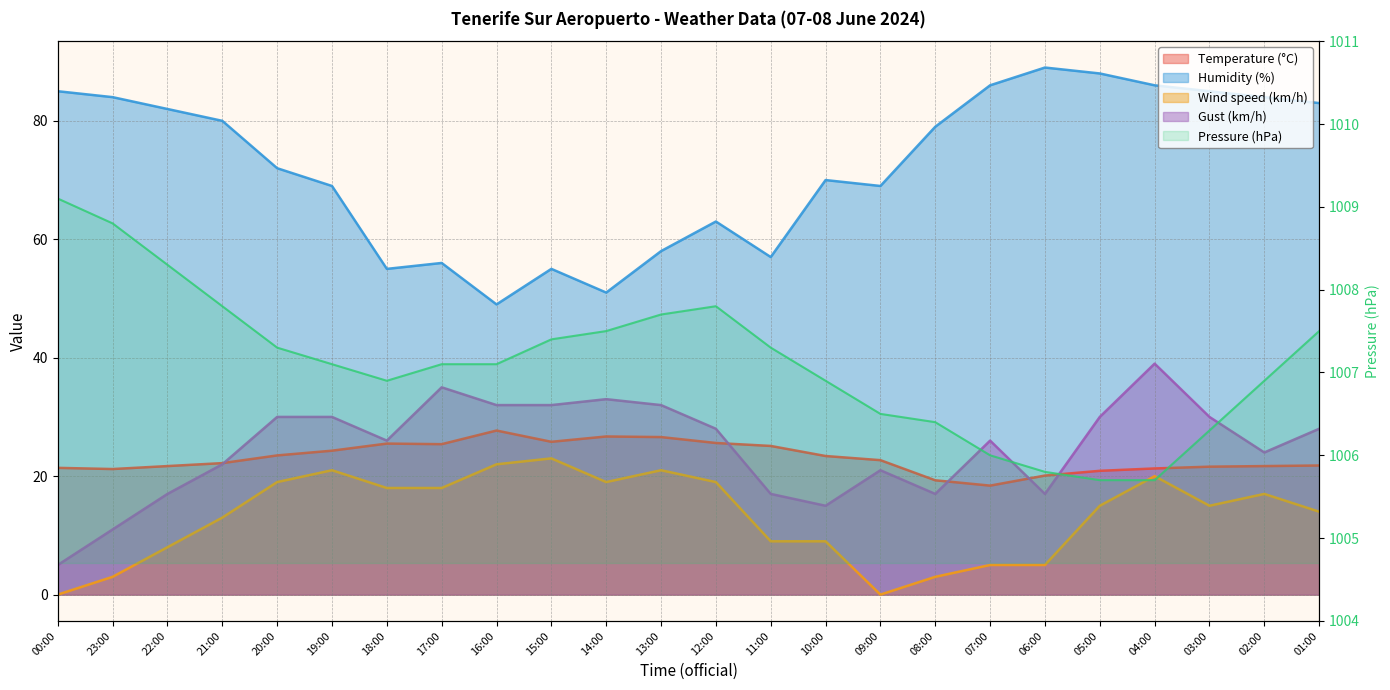

What is the approximate value of Humidity (%) at 04:00?

86.0